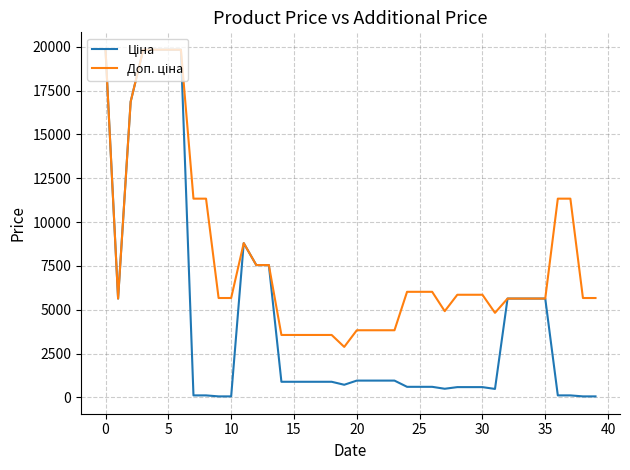

What is the greatest value displayed?

19831.1